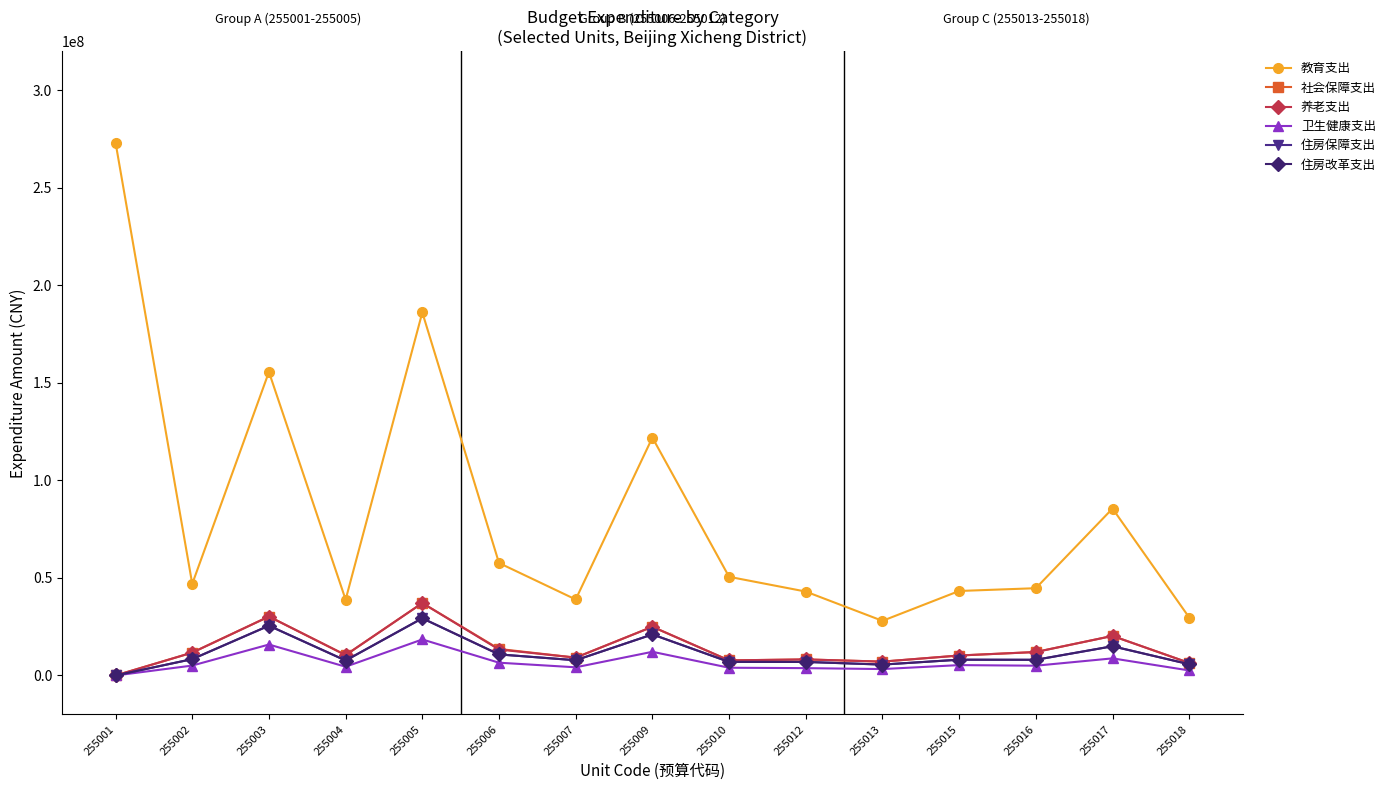

How many lines are shown in the chart?

6